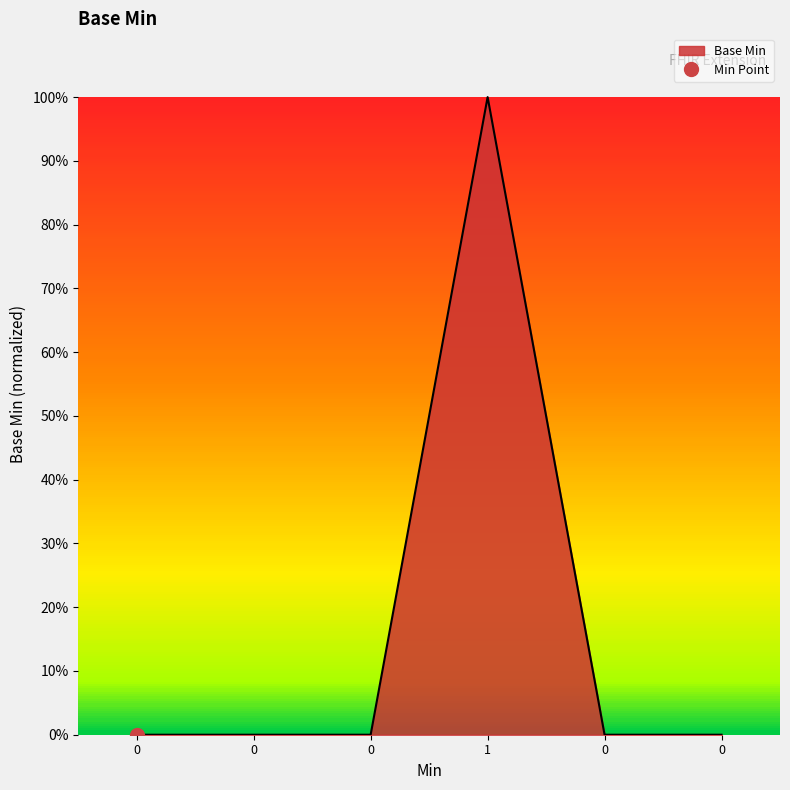

How many series are shown in this chart?

1